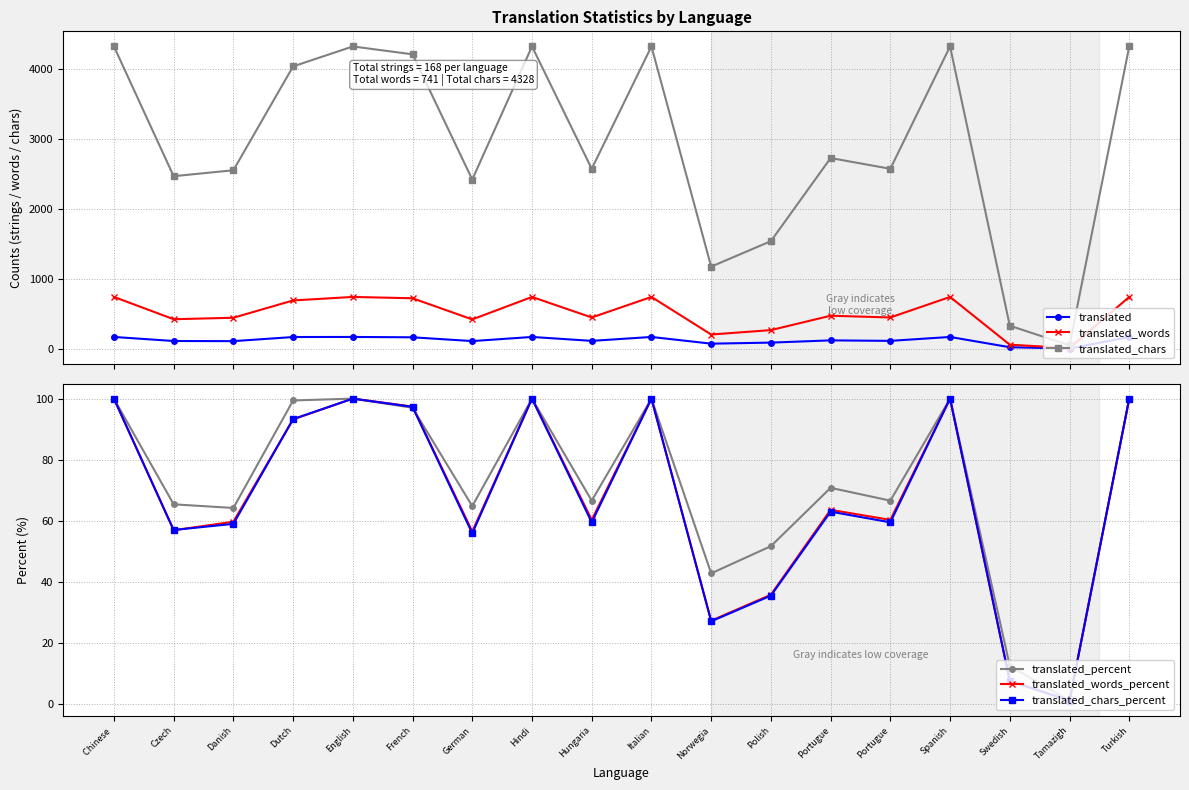

At which category does translated_words reach its first local peak?

English